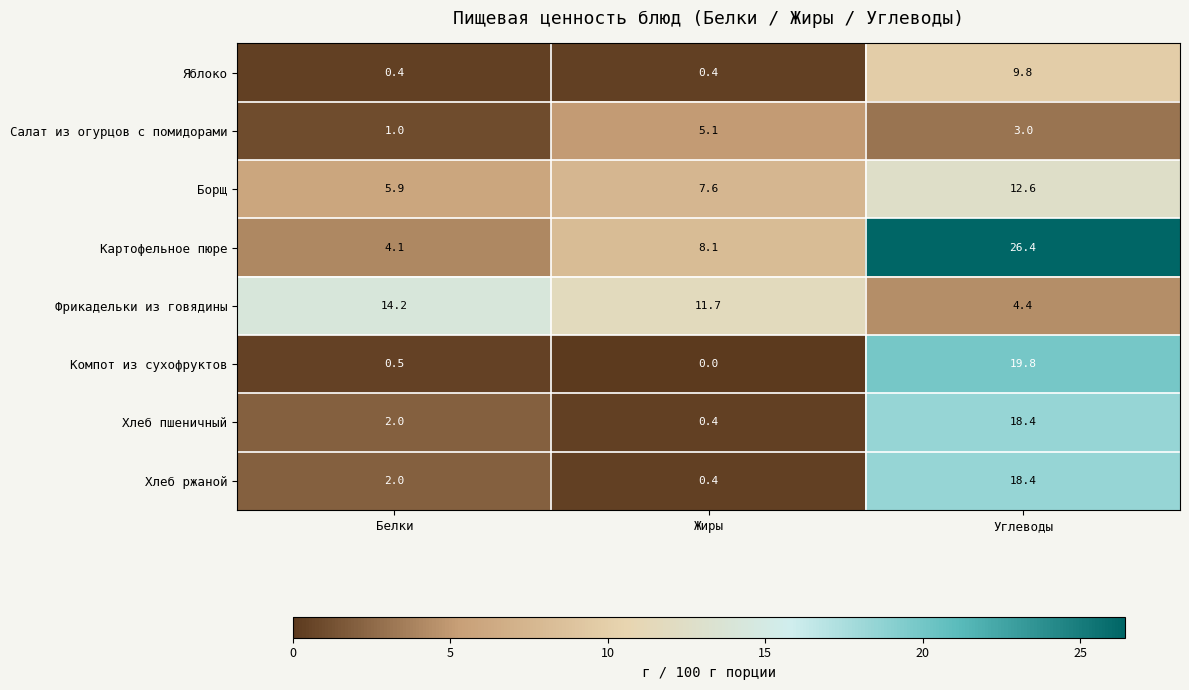

What is the average value of the Салат из огурцов с помидорами series?

3.0